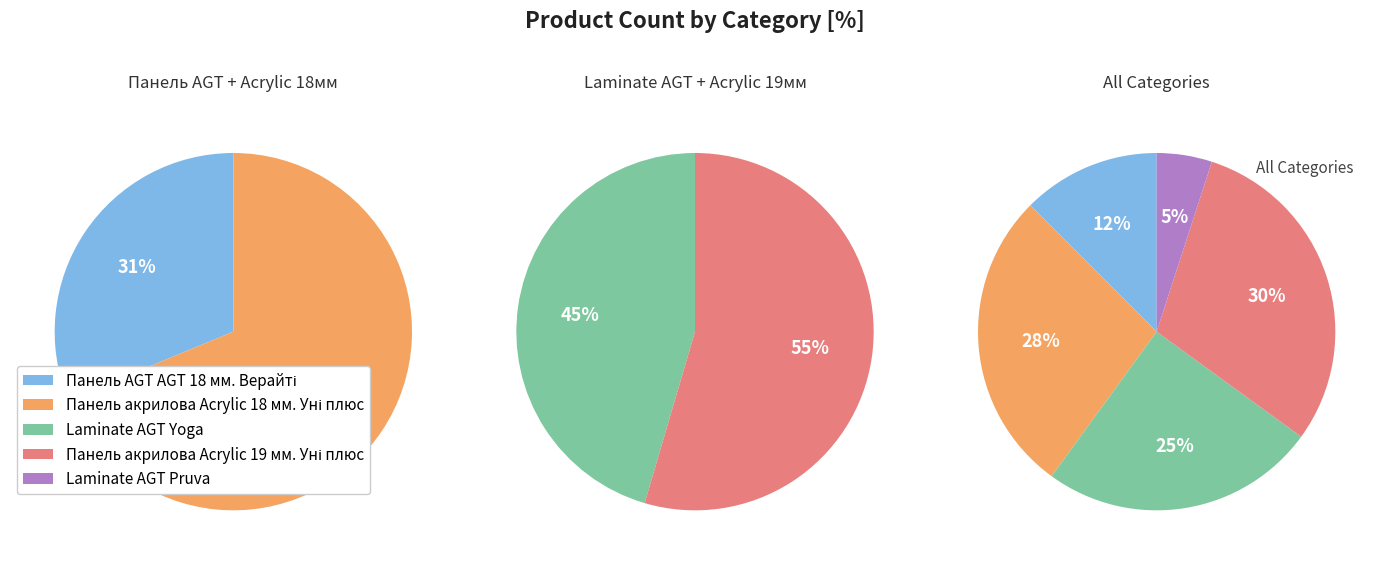

To the nearest percent, what is the combined percentage of Laminate AGT Pruva and Панель акрилова Acrylic 19 мм. Уні плюс?

35%